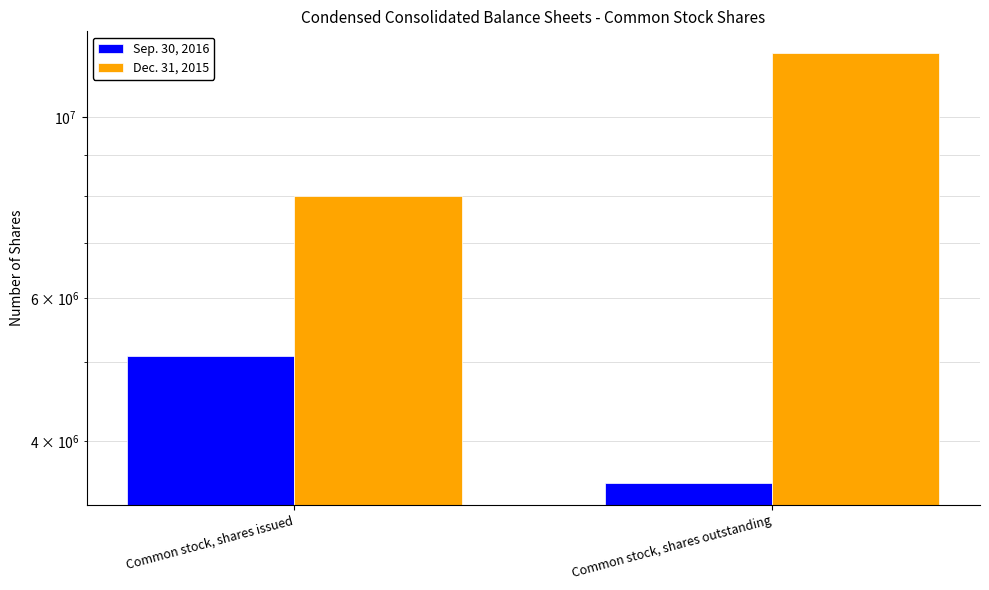

Is the value of Sep. 30, 2016 at Common stock, shares outstanding greater than the value of Dec. 31, 2015 at Common stock, shares outstanding?

No